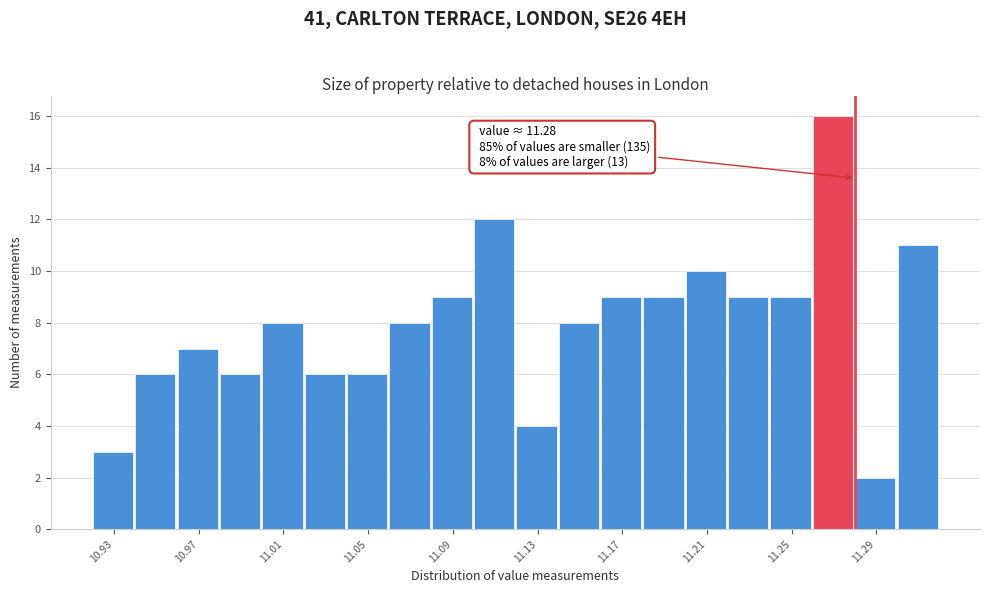

Which range on the x-axis has the tallest bar?

11.26 to 11.28